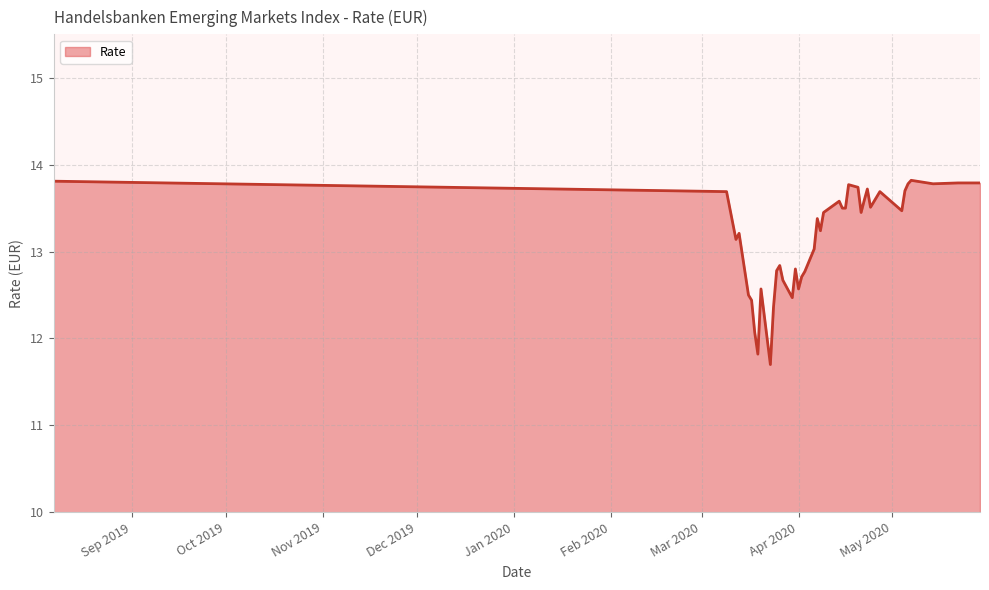

What is the smallest value displayed?

11.7